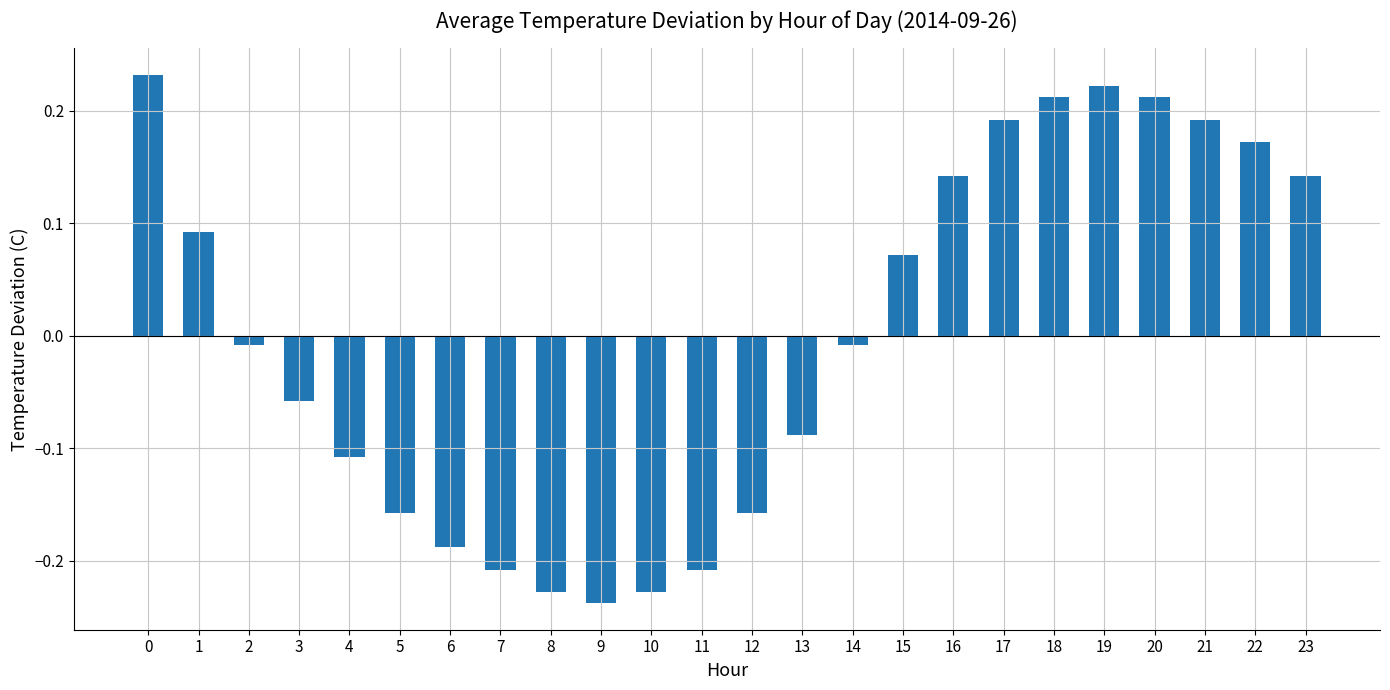

How many distinct data groups are displayed?

1